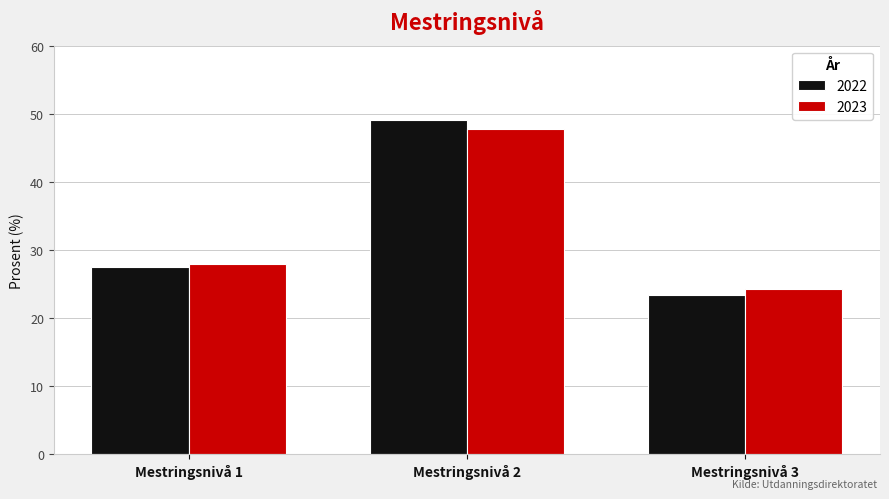

Reading left to right, transcribe all the data shown in this chart.

2022: 27.5	49.1	23.4
2023: 28.0	47.8	24.2